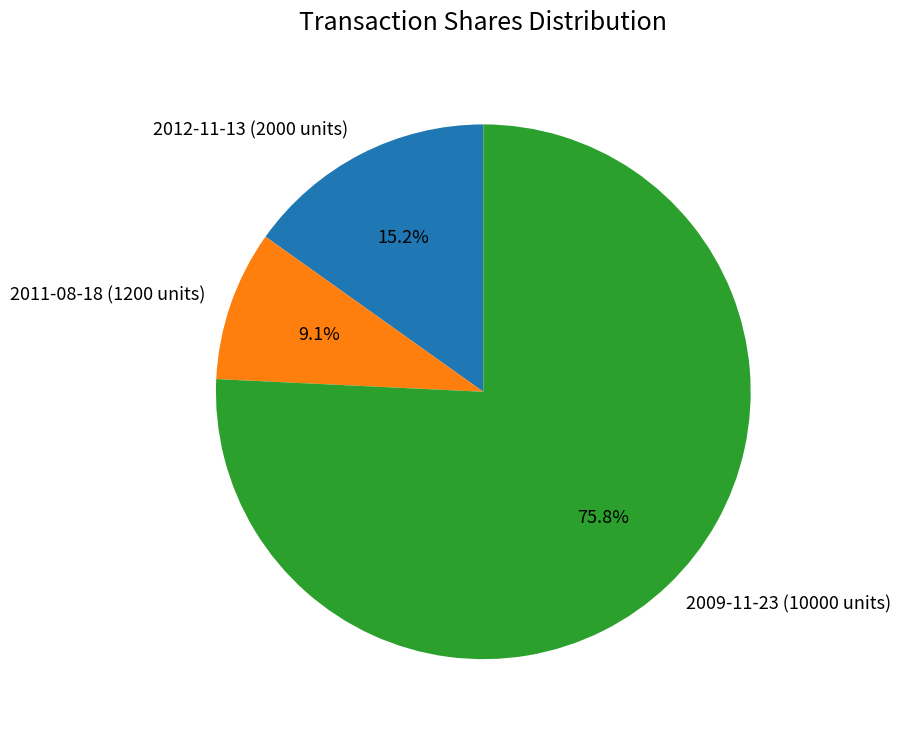

To the nearest percent, what portion does 2009-11-23 (10000 units) represent?

76%